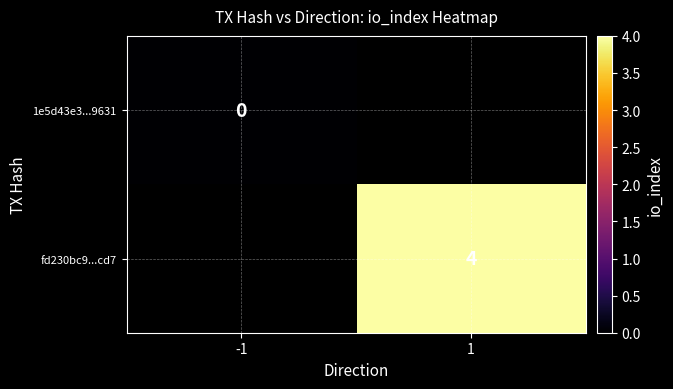

True or false: fd230bc9...cd7 has a value of 2 at 1.

False